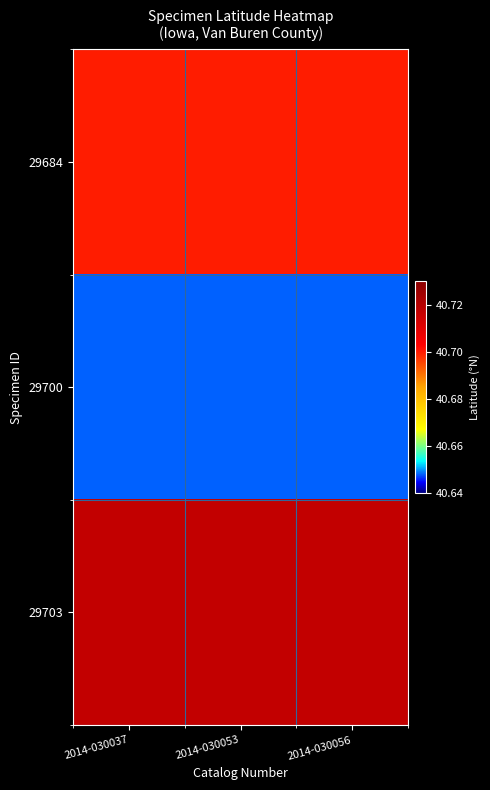

How many distinct data groups are displayed?

3